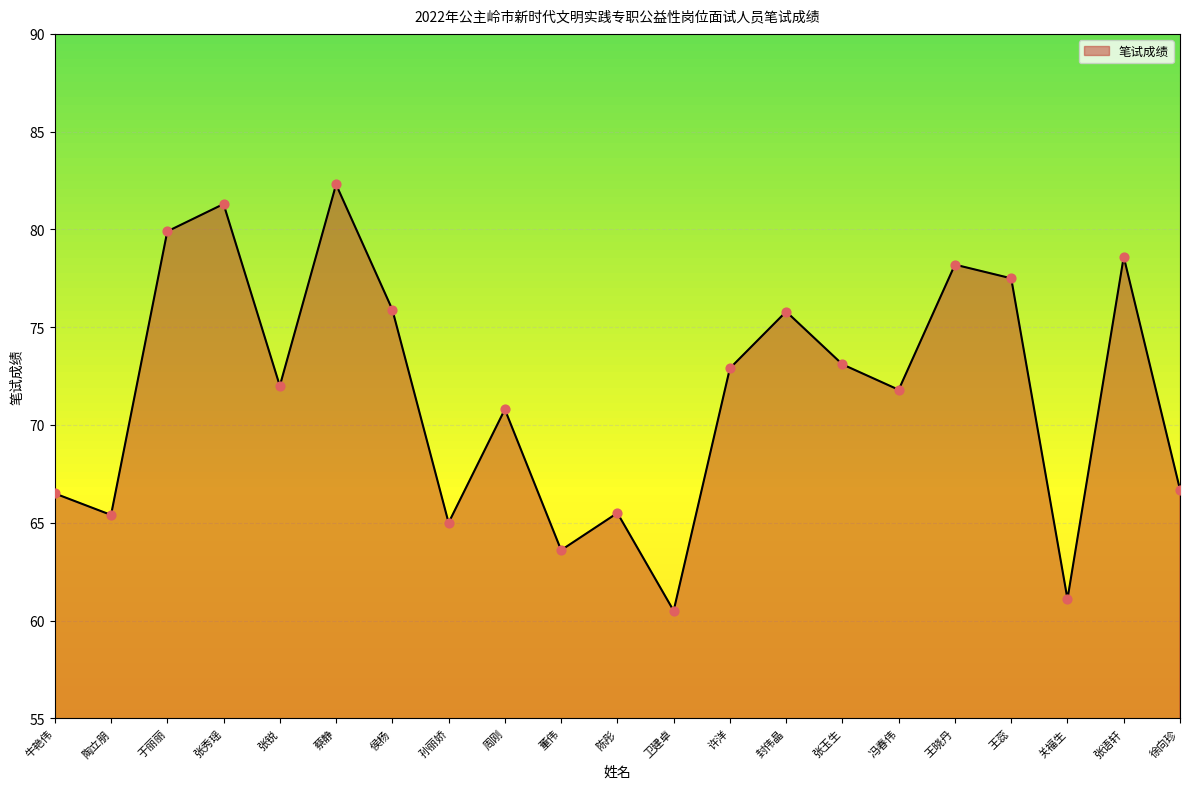

What is the change in value from 侯杨 to 孙丽娇?

-10.9